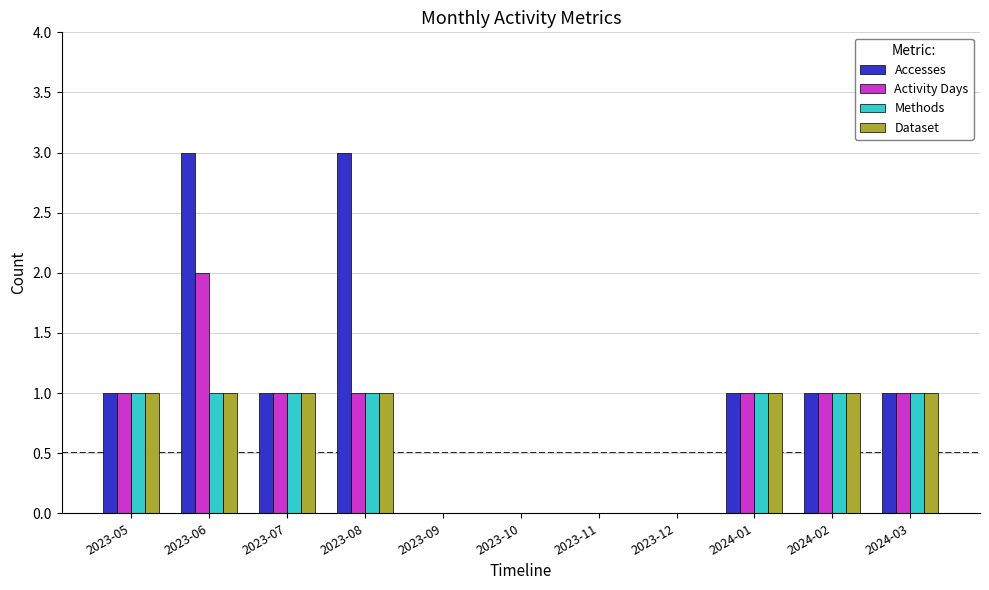

What is the maximum value shown in the chart?

3